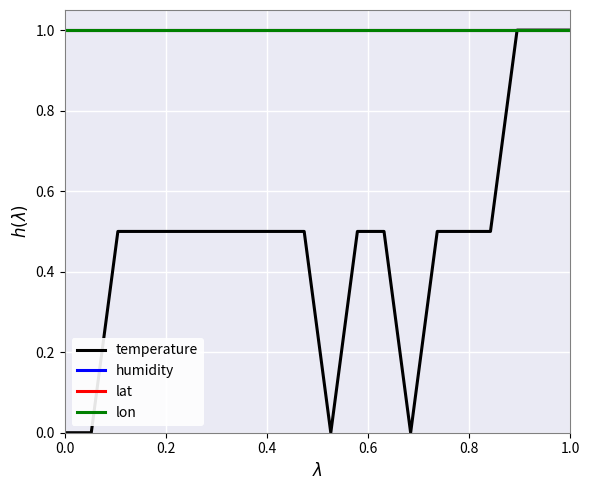

Does the chart display data point markers on the line(s)?

No